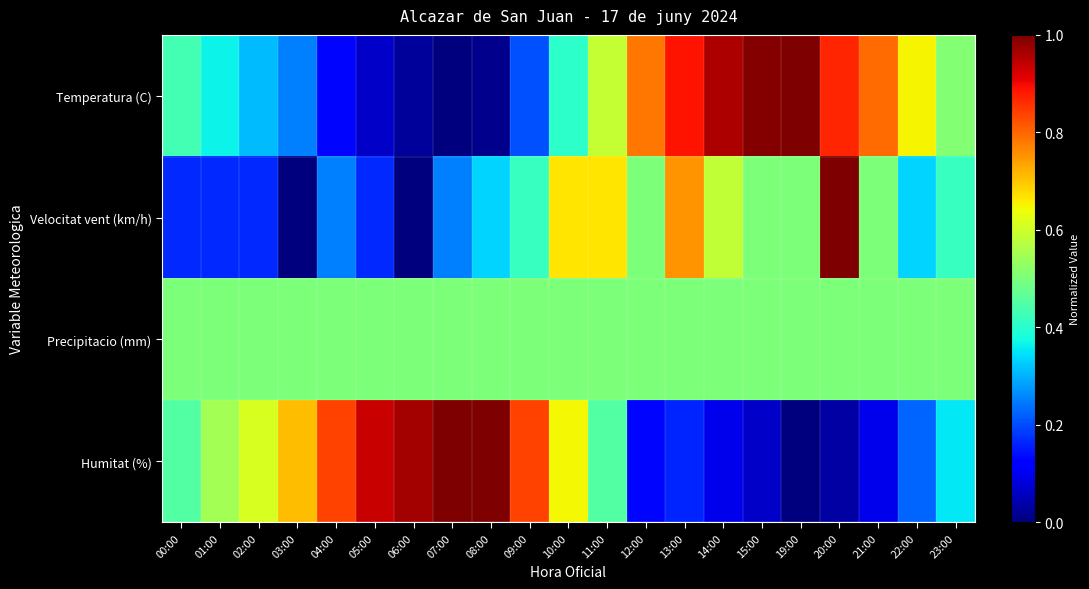

What is the greatest value displayed?

1.0